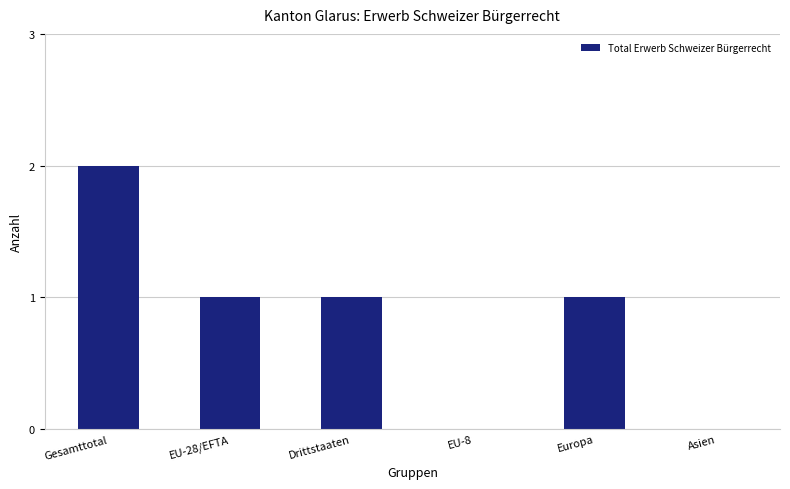

Is it true that the value at EU-8 is 0?

True